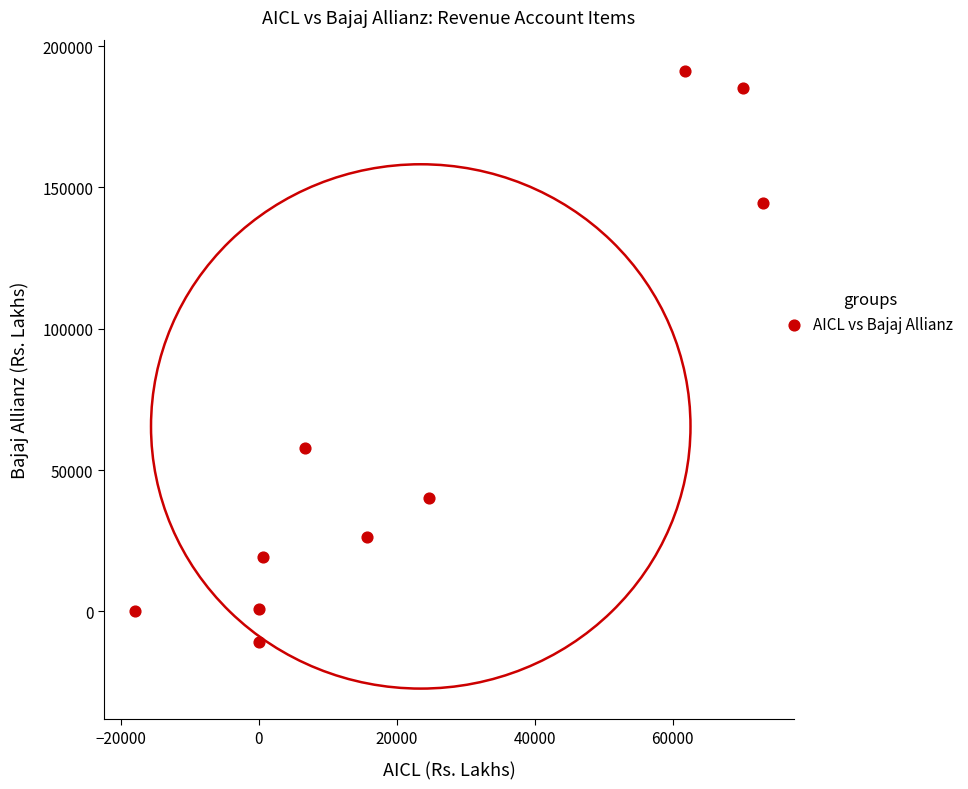

What is the average Y value?

65446